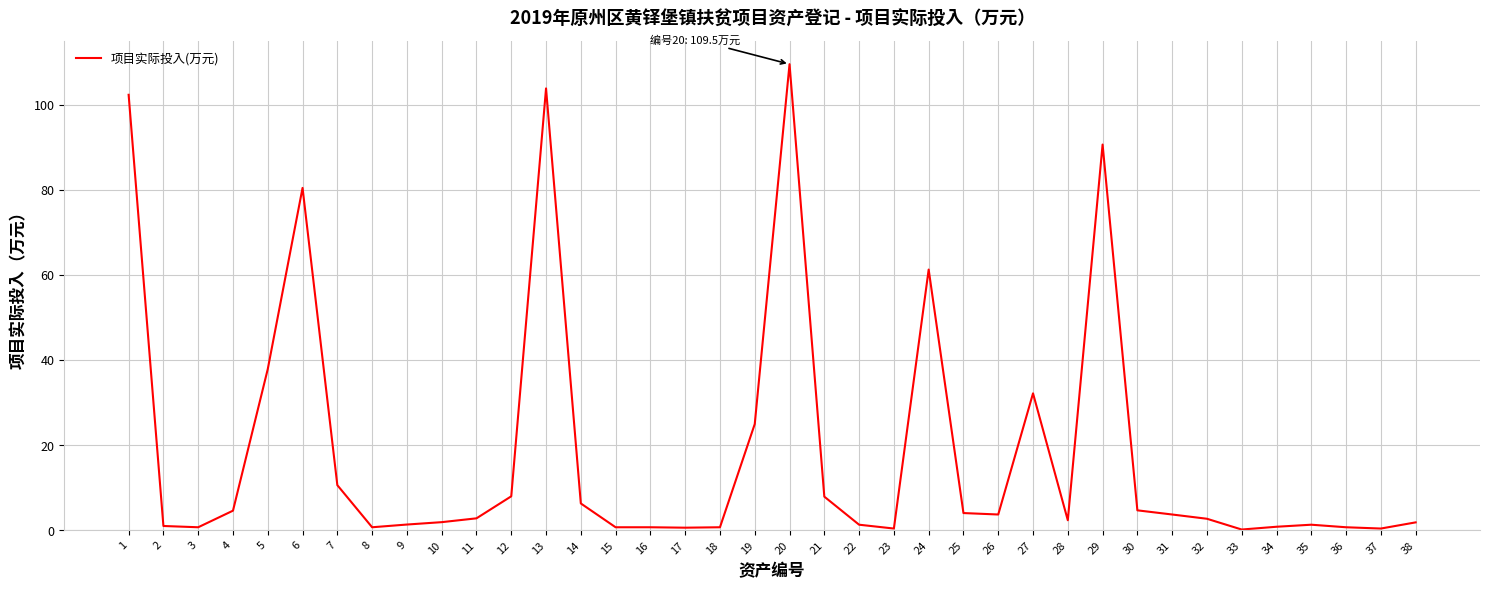

What is the greatest value displayed?

109.5